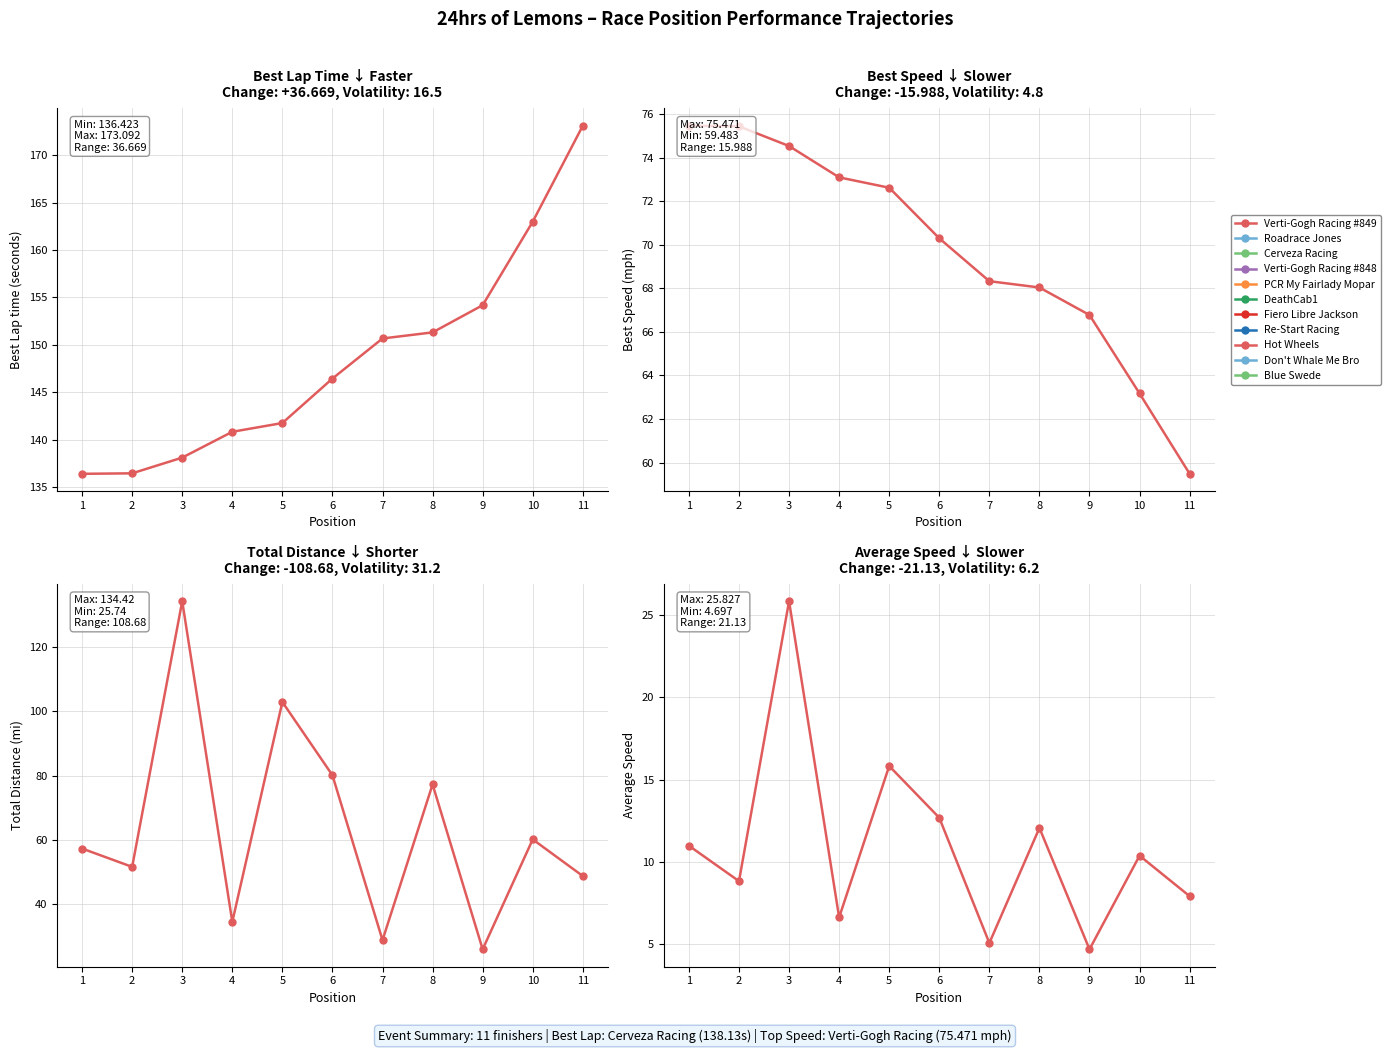

How many interior local peaks does the Average Speed series have?

4